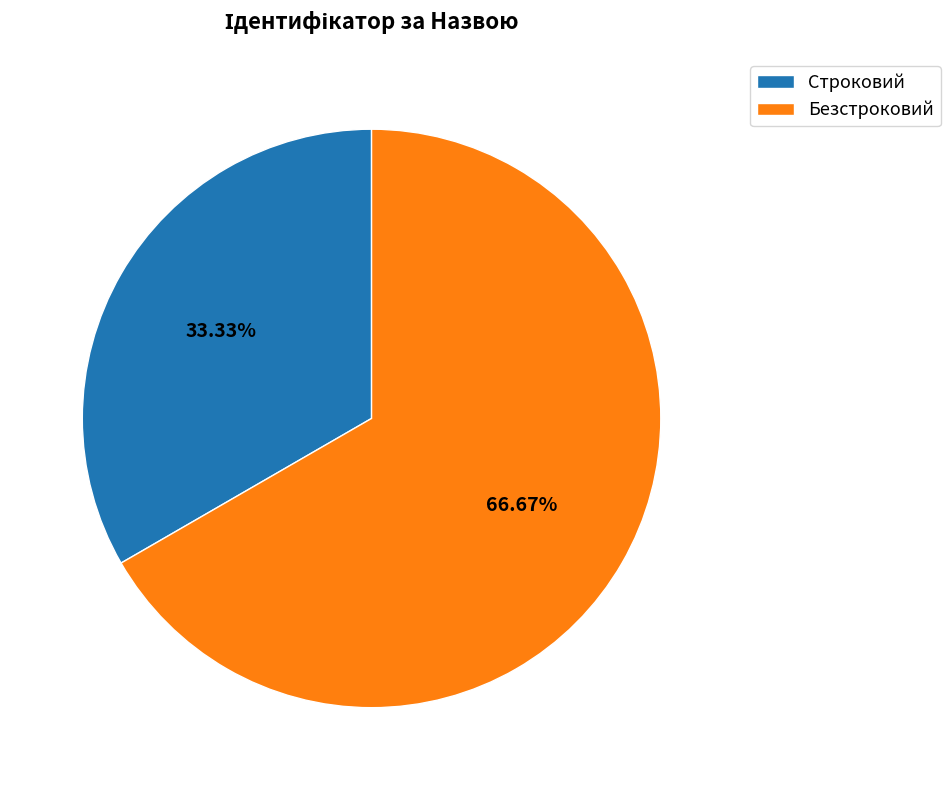

Which category has the smallest portion of the pie?

Строковий